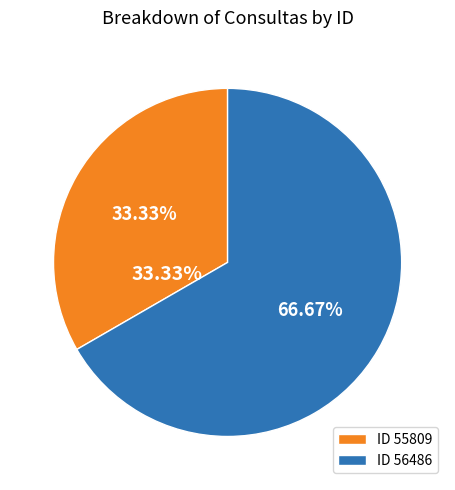

Rank the categories by value from highest to lowest.

56486, 55809